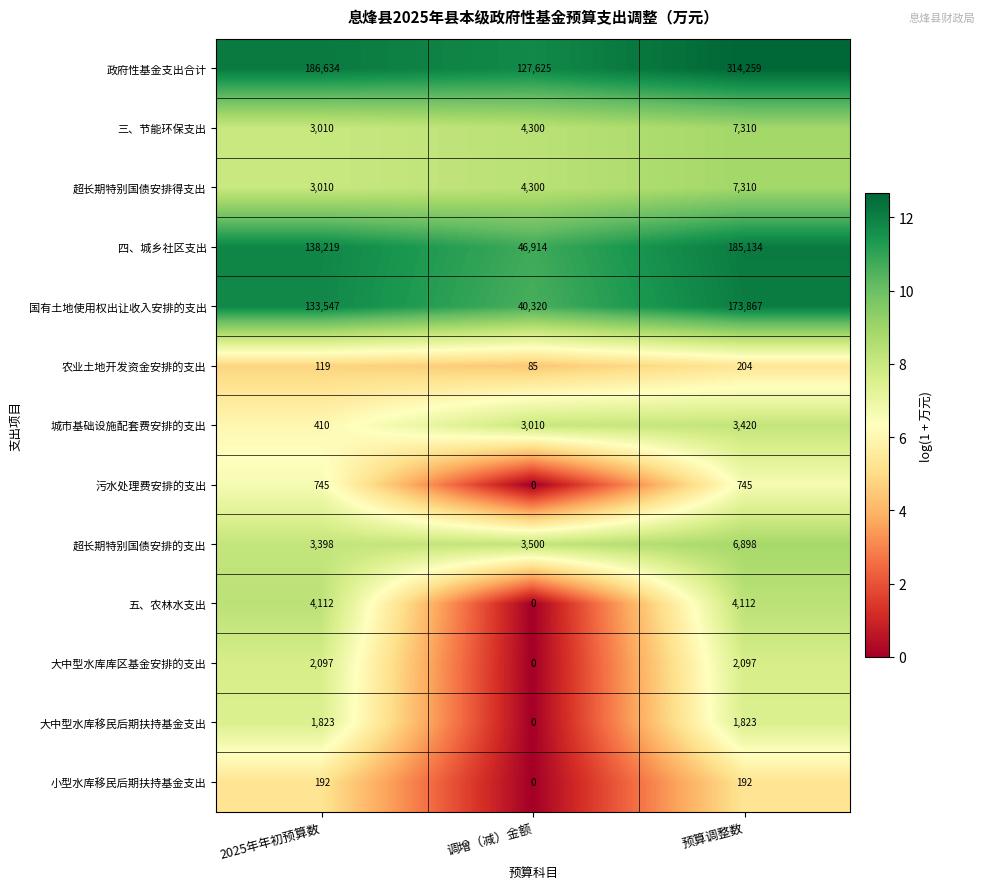

At which category does the chart reach its minimum across all series?

调增（减）金额